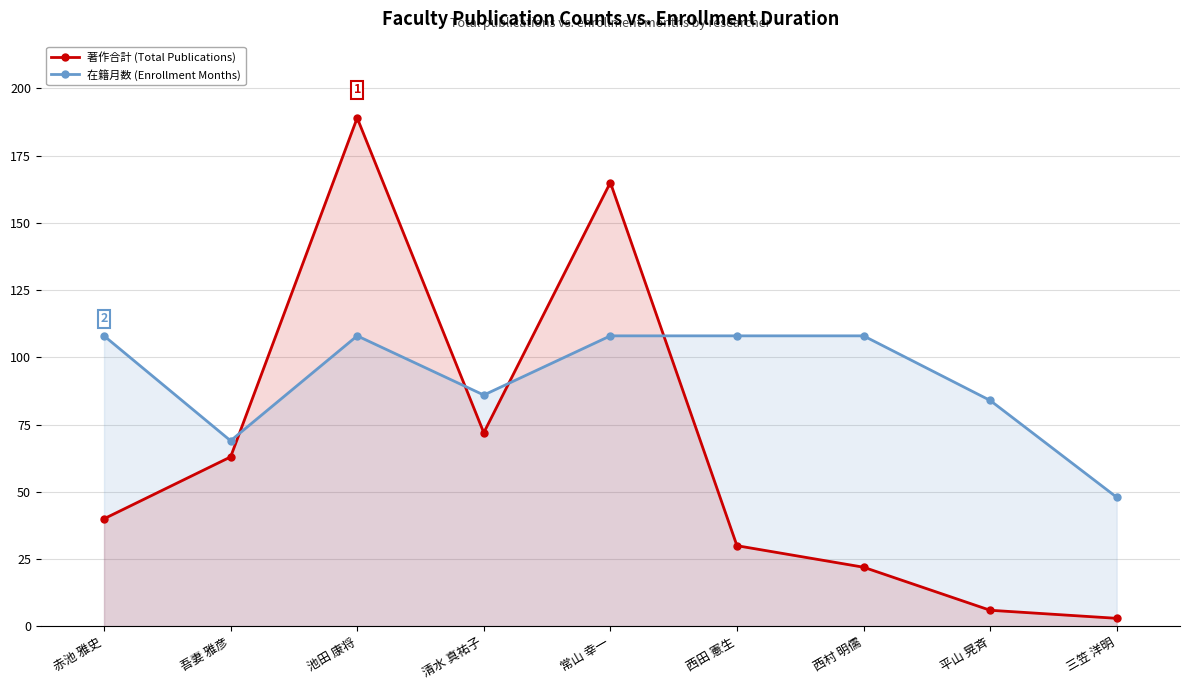

What is the greatest value displayed?

189